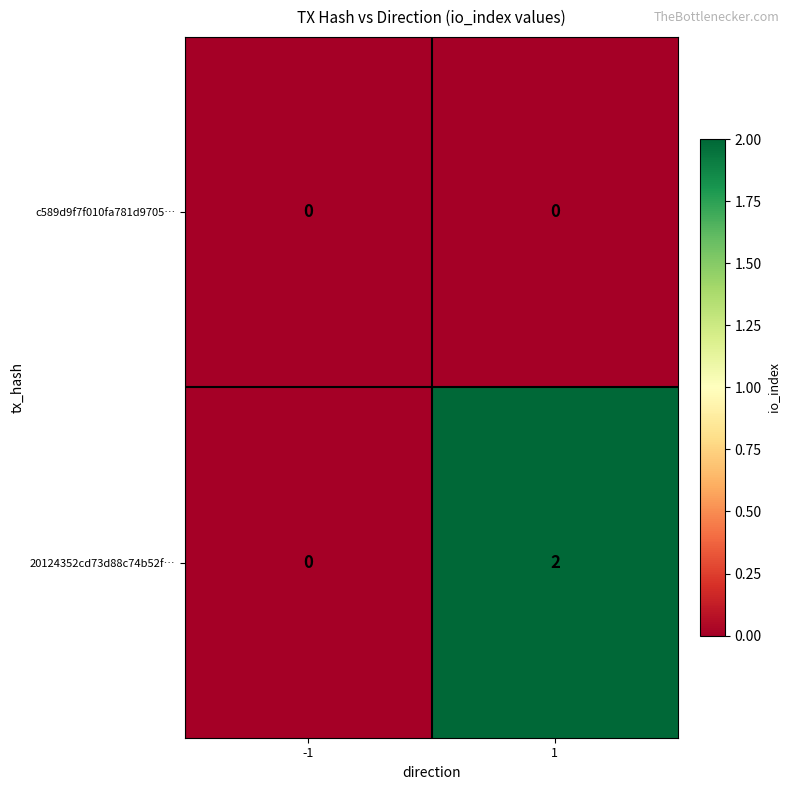

Reading right to left, transcribe all the data shown in this chart.

c589d9f7f010fa781d9705…: 1=0	-1=0
20124352cd73d88c74b52f…: 1=2	-1=0